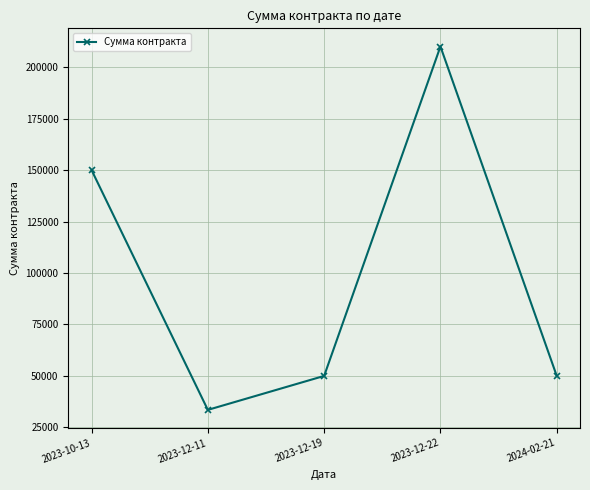

What is the value of the 3rd point from the left?

50000